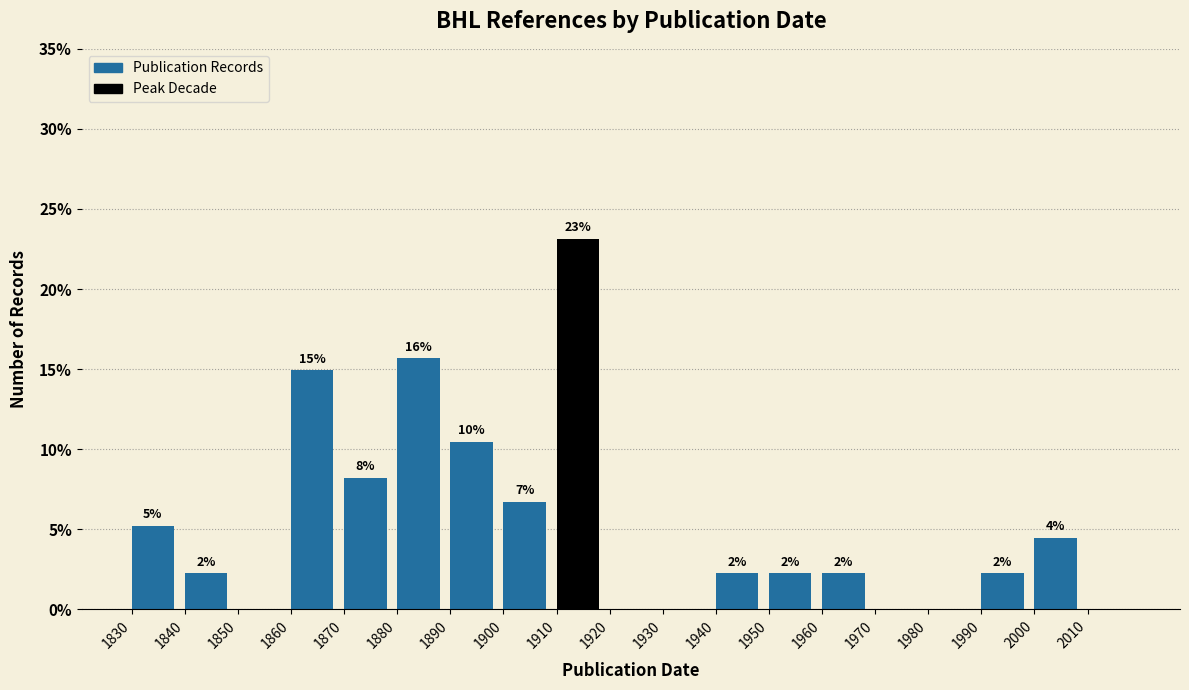

Are the bars horizontal?

No